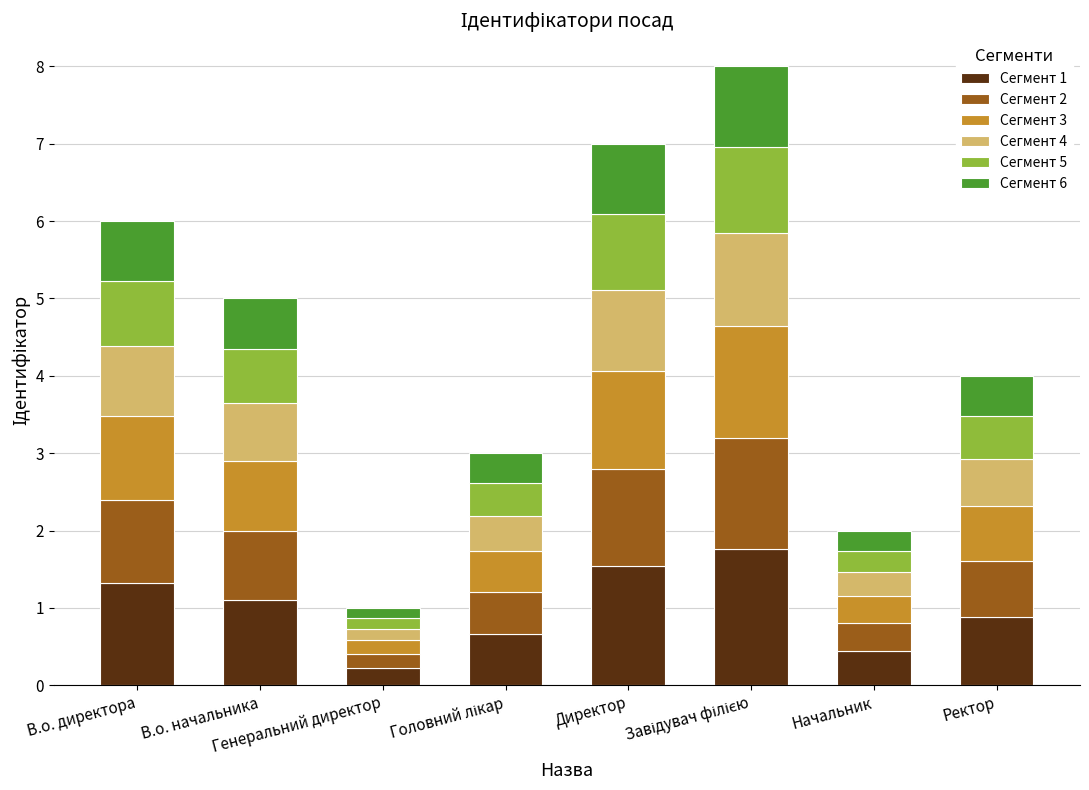

What is the difference between the maximum and minimum values in the Сегмент 1 series?

1.5